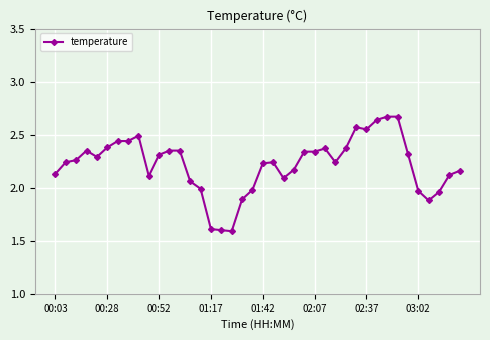

How many series are shown in this chart?

1